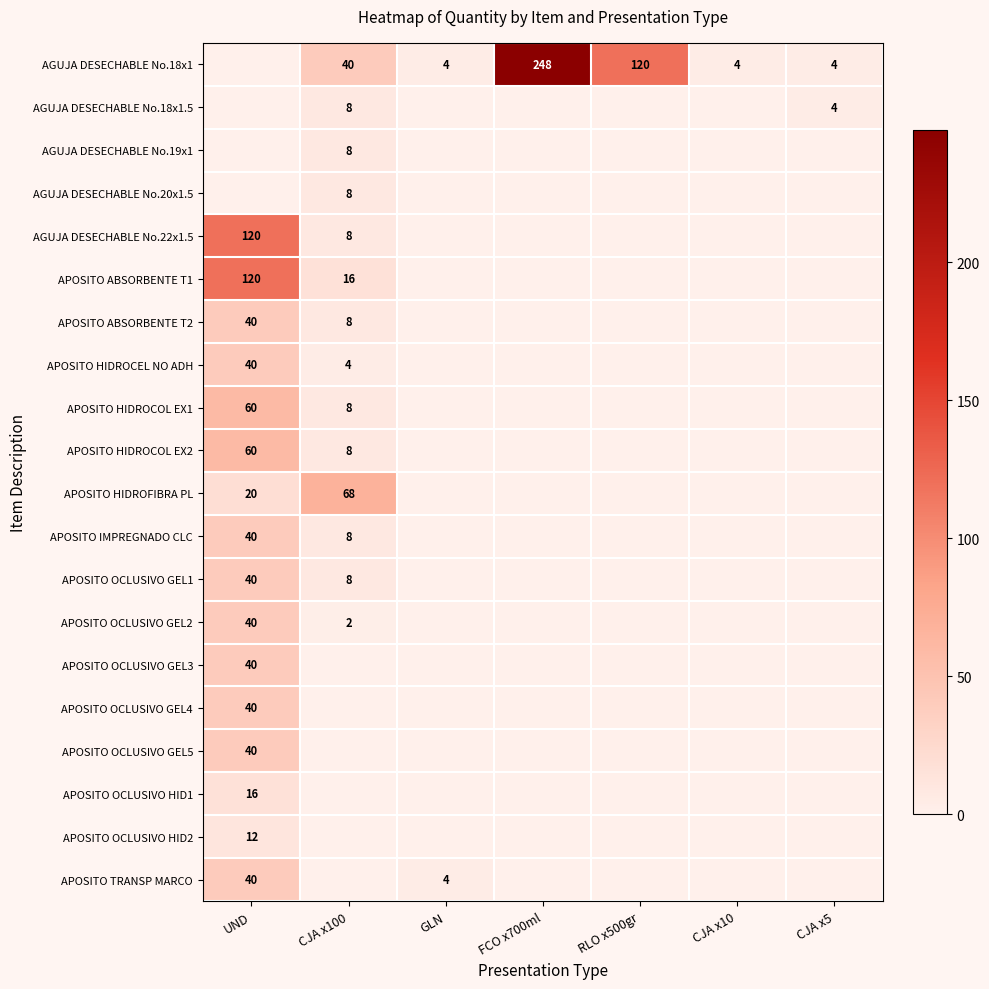

What is the greatest value displayed?

248